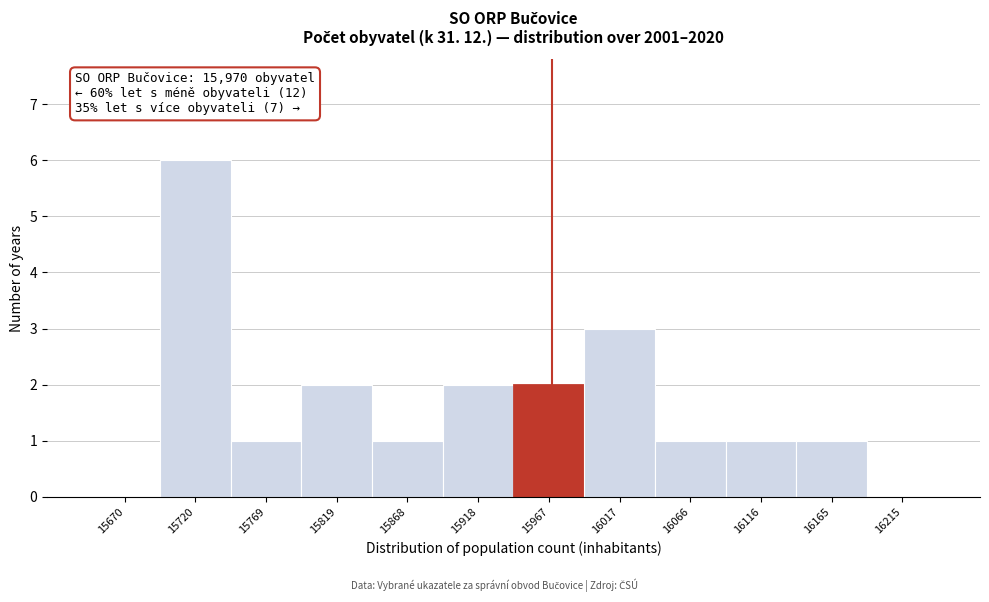

Over which range of the x-axis is the bar tallest?

15695.5 to 15745.0